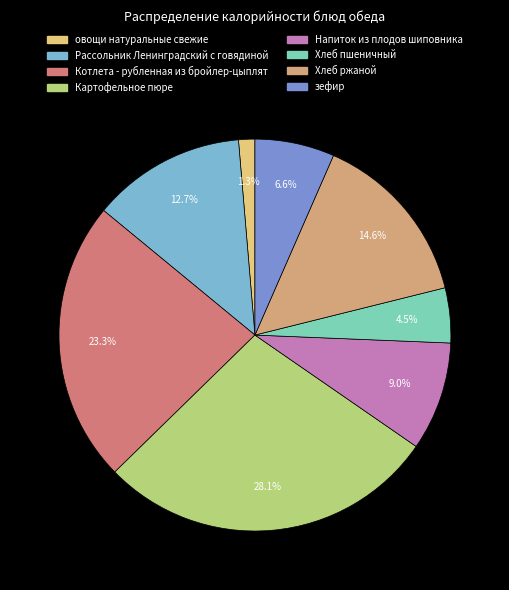

Is the sum of Хлеб ржаной and Хлеб пшеничный greater than half?

No